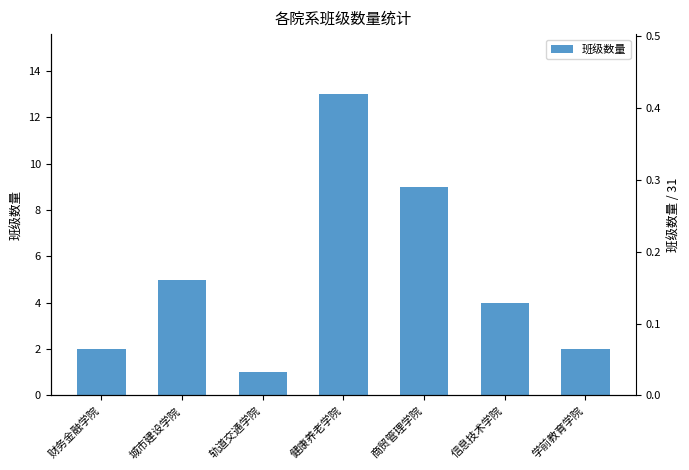

What value does the data have at 健康养老学院, to the nearest 5?

15